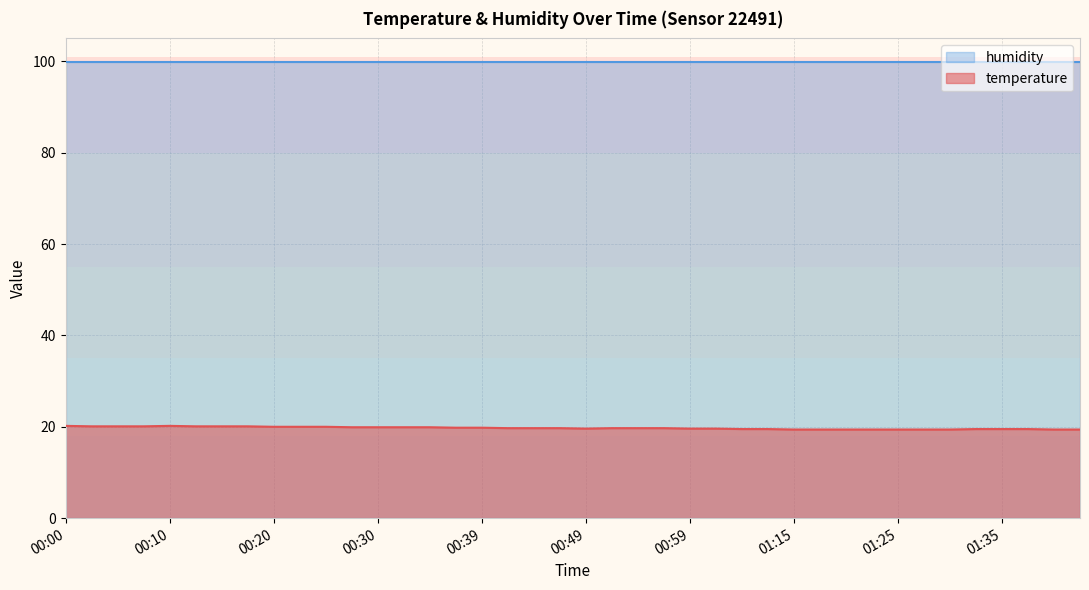

Is it true that the value at 00:37 is 19.8?

True